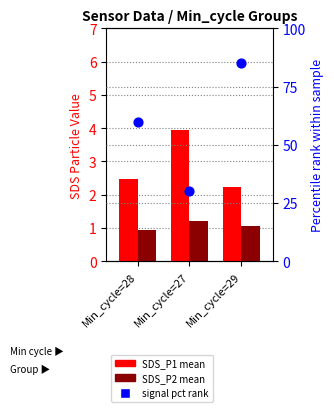

Is the value of SDS_P2 mean at Min_cycle=28 greater than the value of signal pct rank at Min_cycle=28?

No